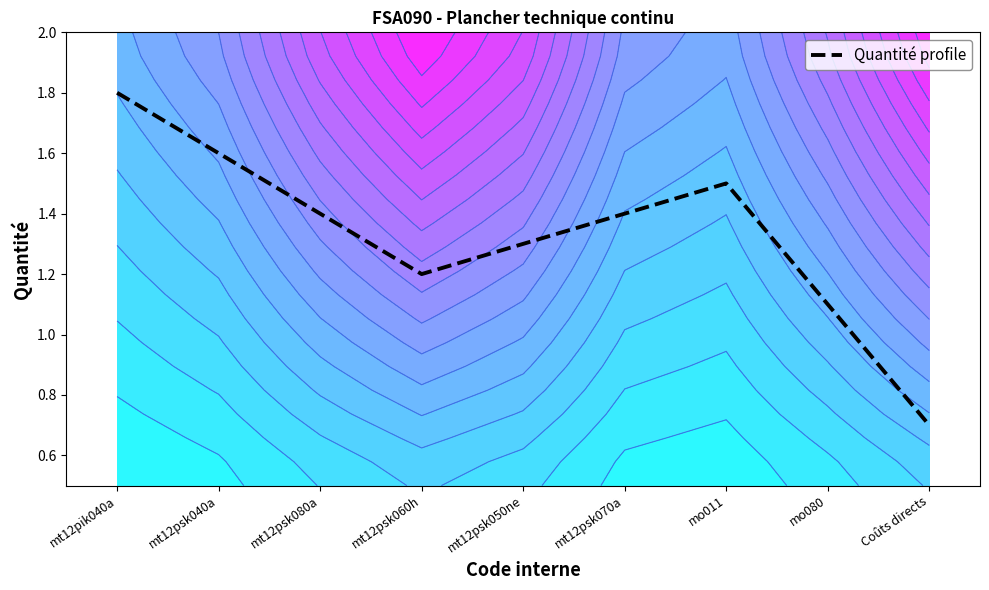

The value at Coûts directs is 0.7. True or false?

True